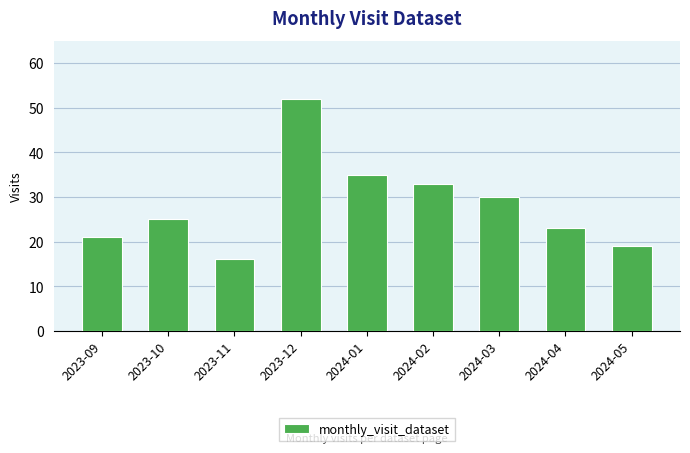

Rank the categories by value from lowest to highest.

2023-11, 2024-05, 2023-09, 2024-04, 2023-10, 2024-03, 2024-02, 2024-01, 2023-12